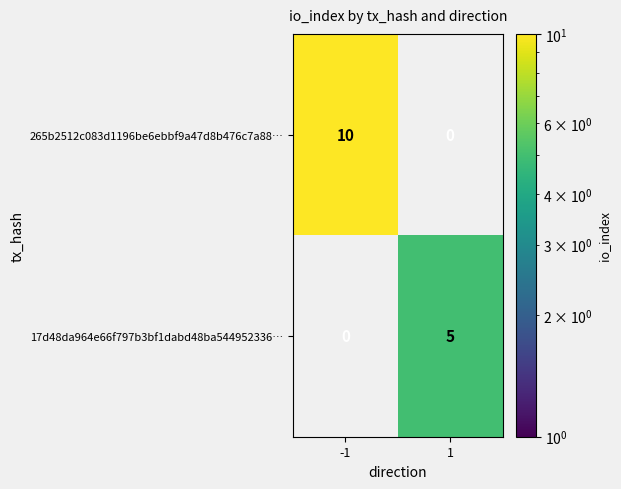

What is the total value across all series at 1?

5